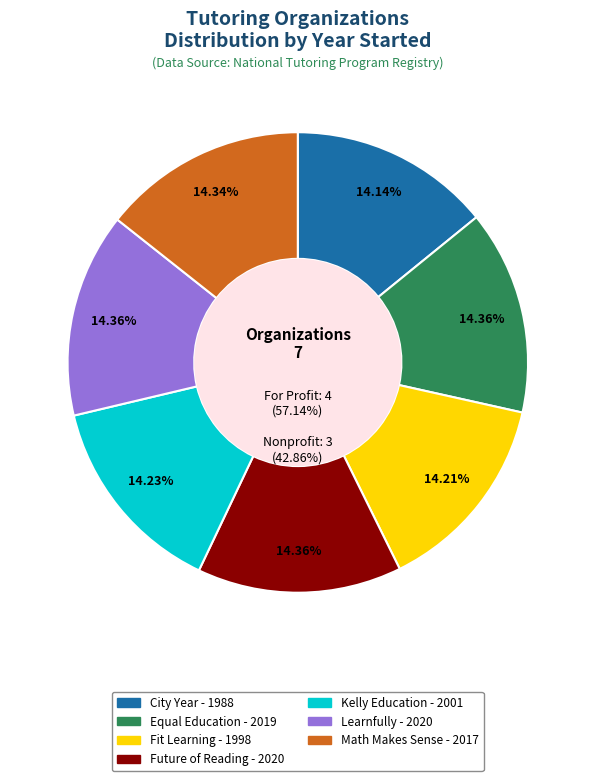

Count the number of slices in the pie.

7